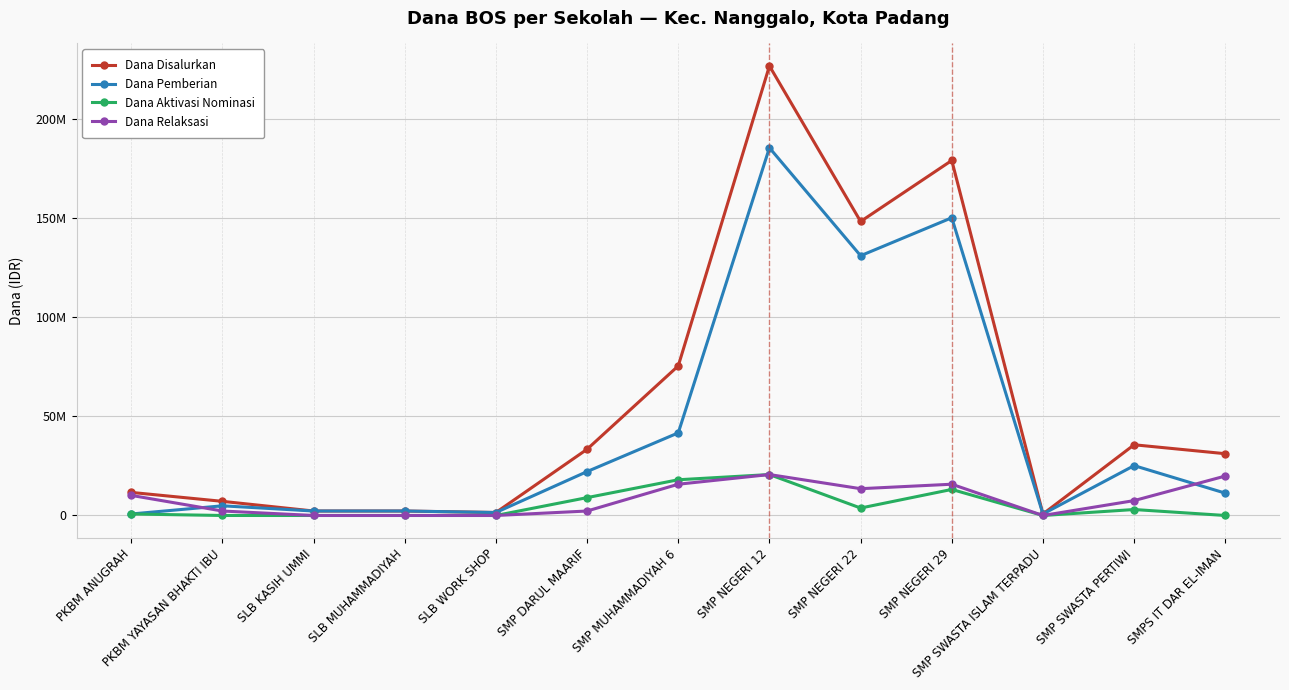

What is the label of the 6th point from the right?

SMP NEGERI 12